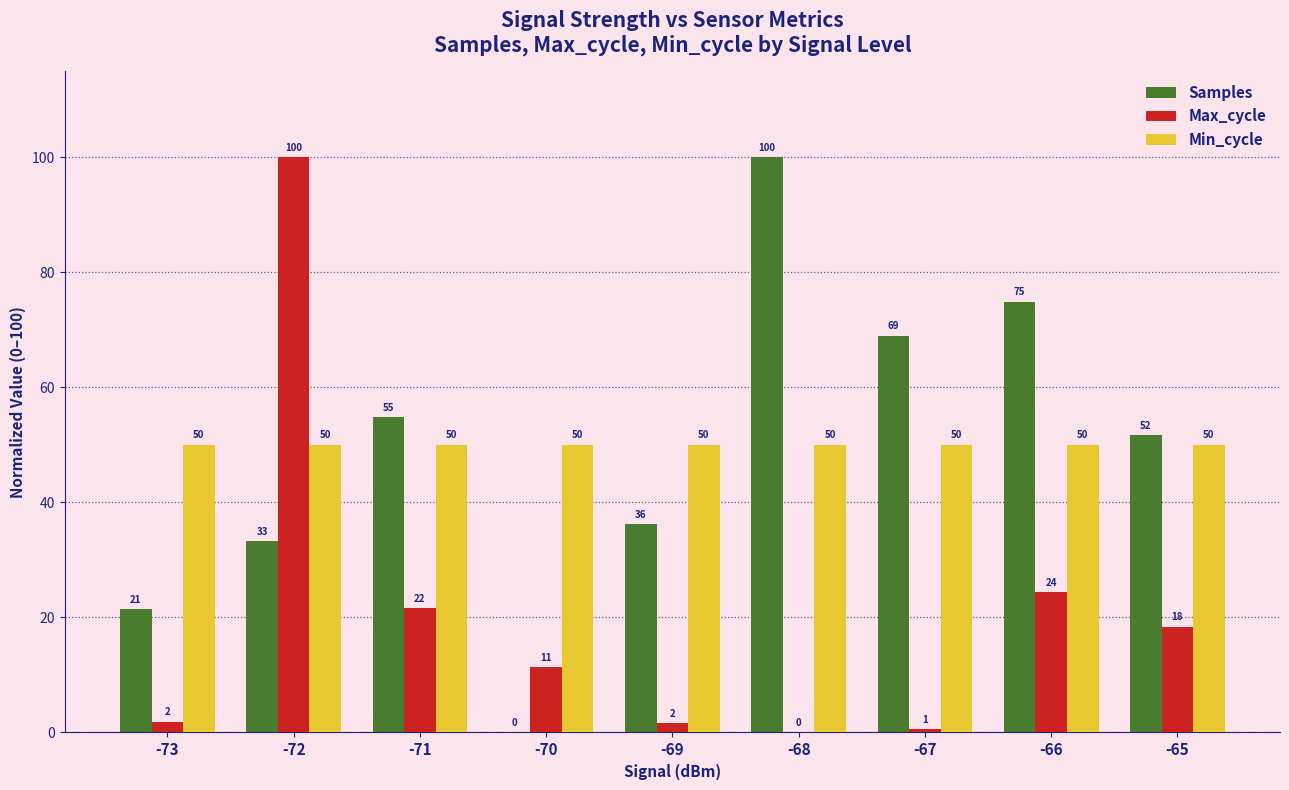

Is the value of Samples at -71 greater than the value of Min_cycle at -72?

Yes